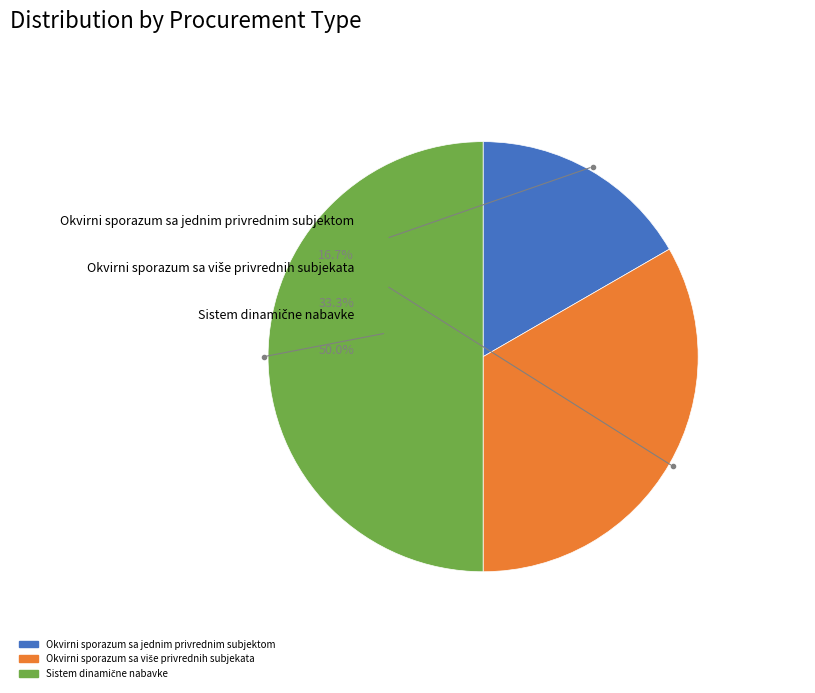

True or false: Sistem dinamične nabavke accounts for 50% of the total.

True